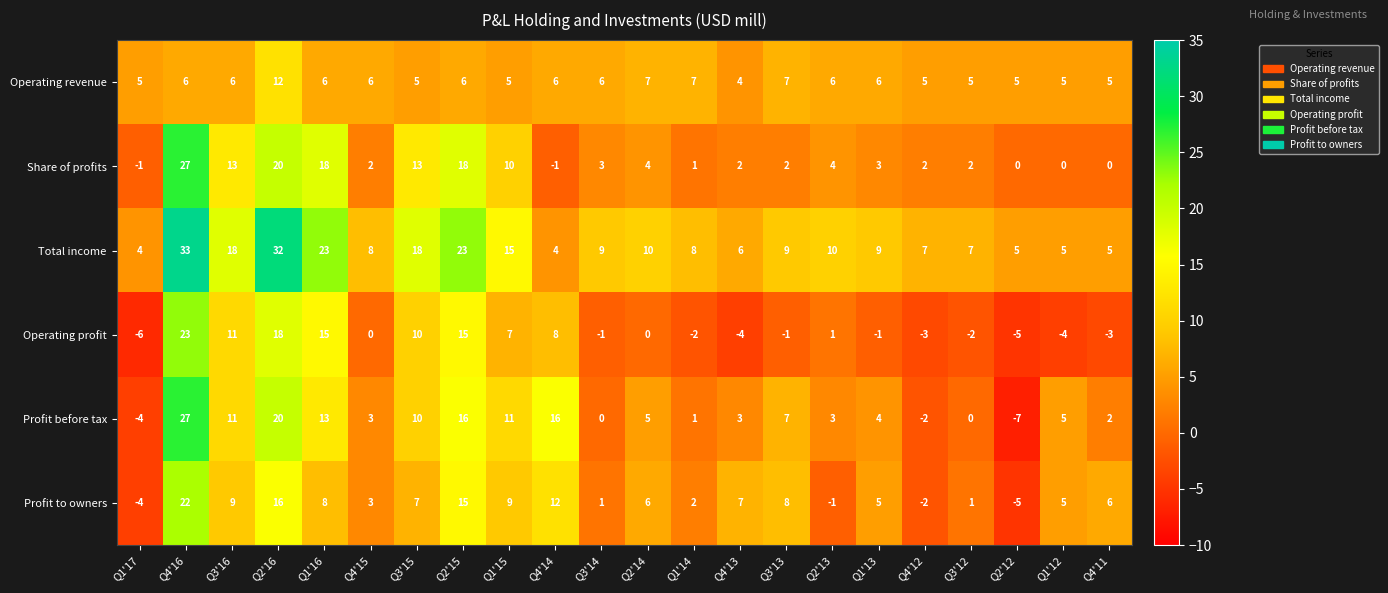

What is the sum of all Profit before tax values?

144